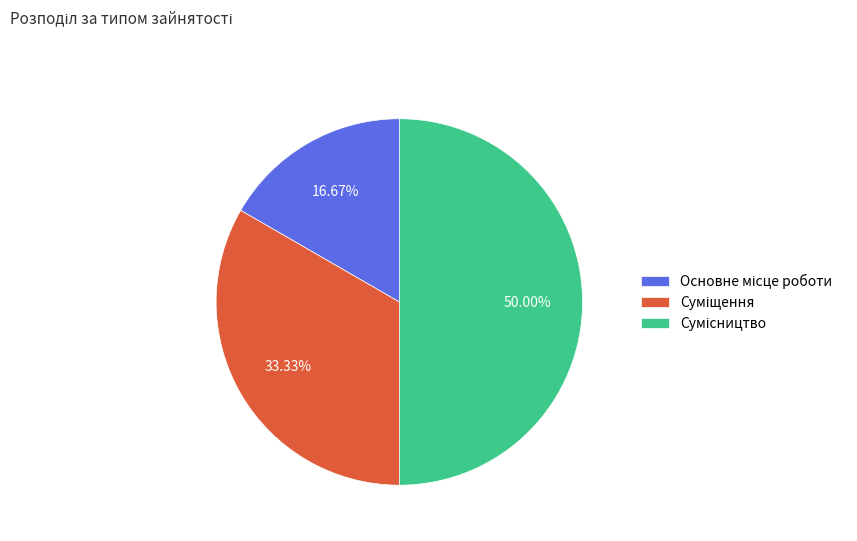

Rank the categories by value from lowest to highest.

Основне місце роботи, Суміщення, Сумісництво